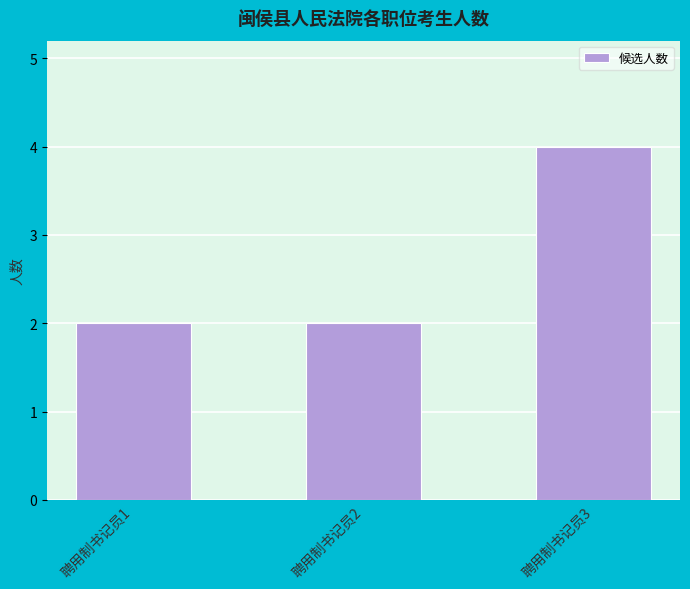

What is the average value?

3